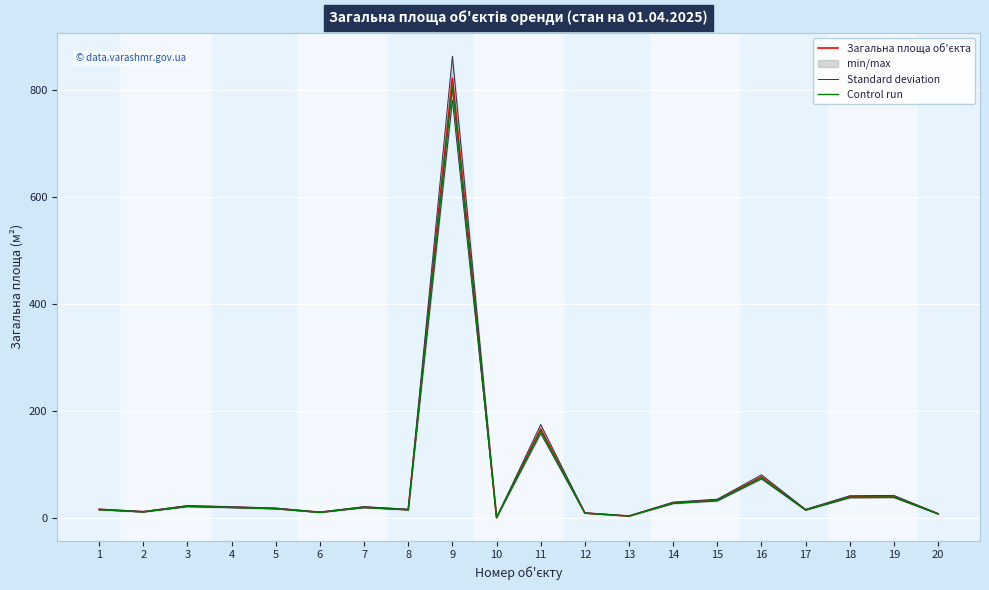

At which label does Standard deviation first exceed 21?

3